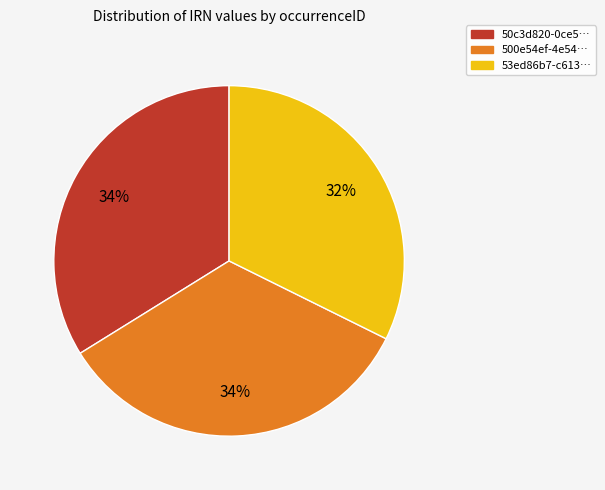

To the nearest percent, what is the average slice percentage?

33%